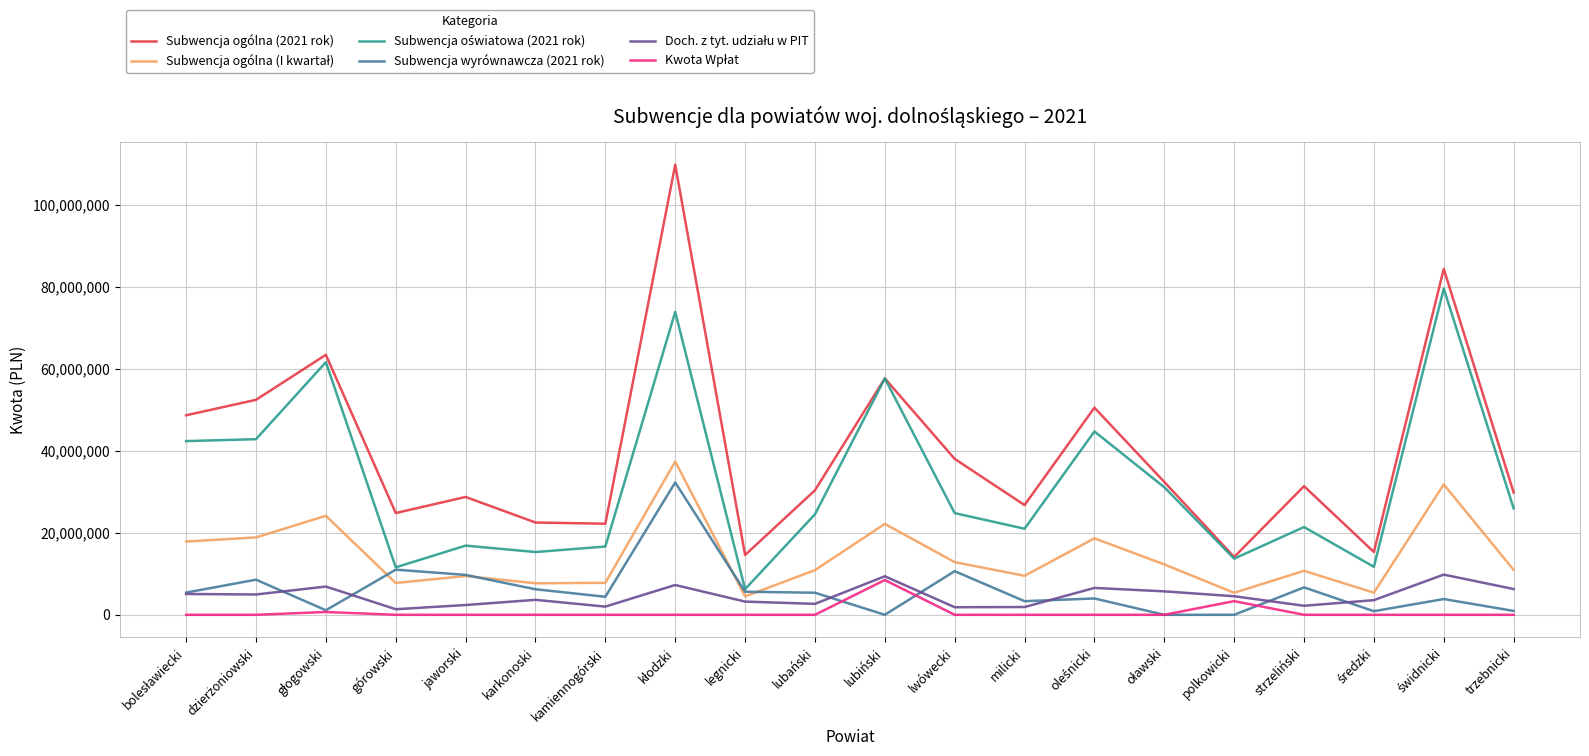

What is the total value across all series at legnicki?

34169689